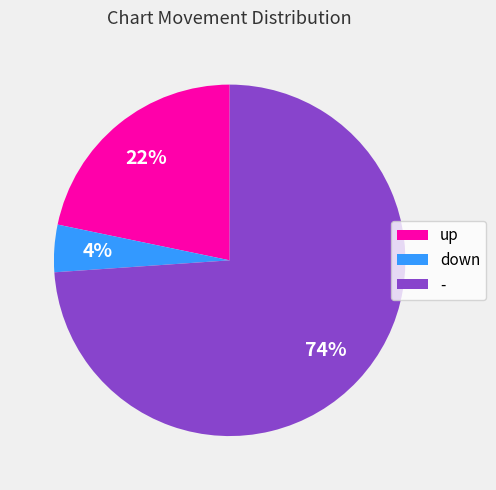

The - slice represents 74% of the pie. True or false?

True